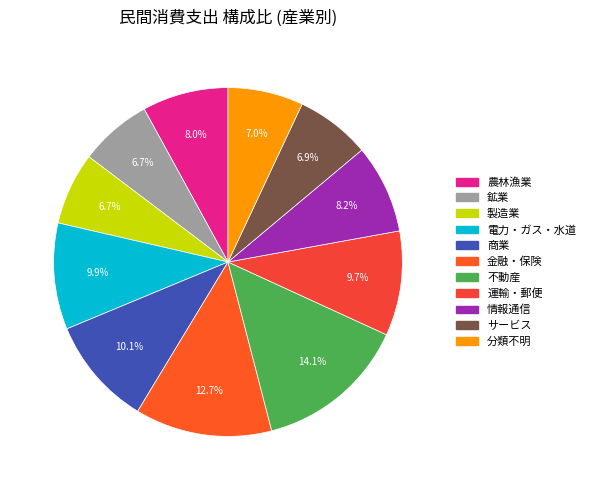

Rank the categories by value from highest to lowest.

不動産, 金融・保険, 商業, 電力・ガス・水道, 運輸・郵便, 情報通信, 農林漁業, 分類不明, サービス, 製造業, 鉱業